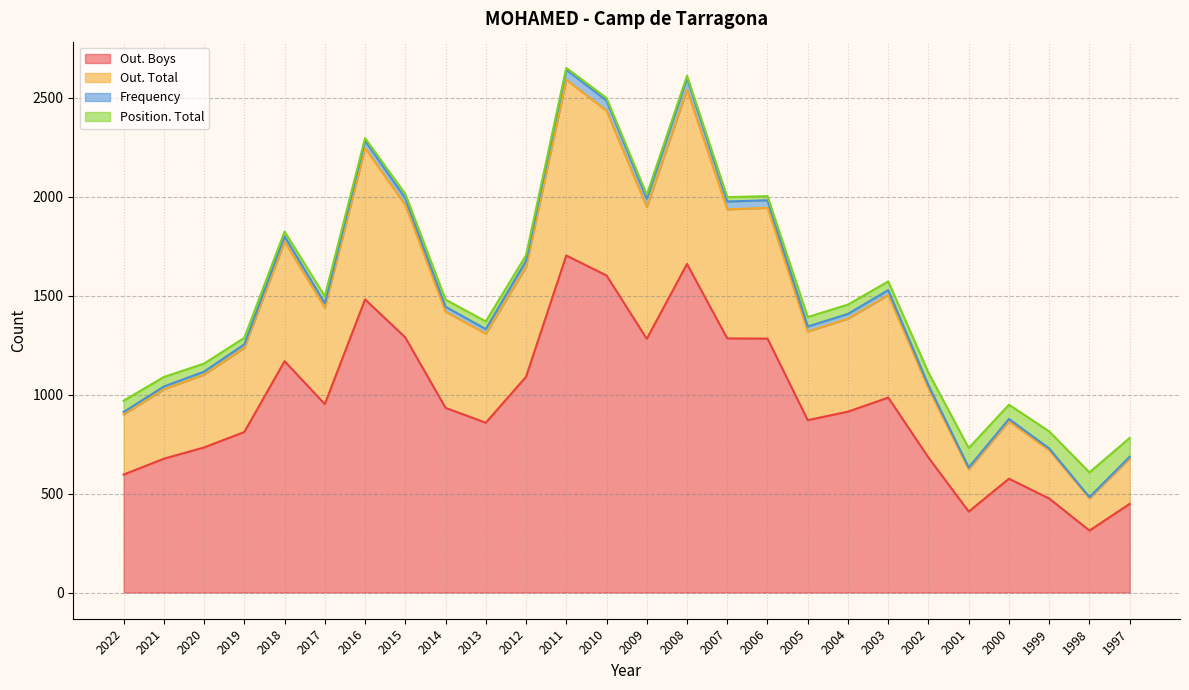

Is the value of Position. Total at 1997 greater than the value of Frequency at 2002?

Yes